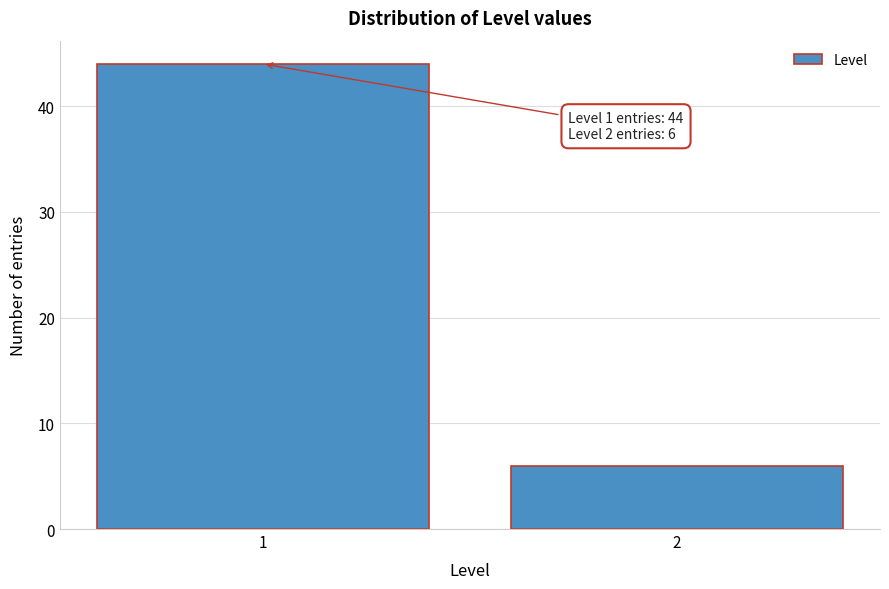

Reading right to left, list all the values displayed in this chart.

6	44